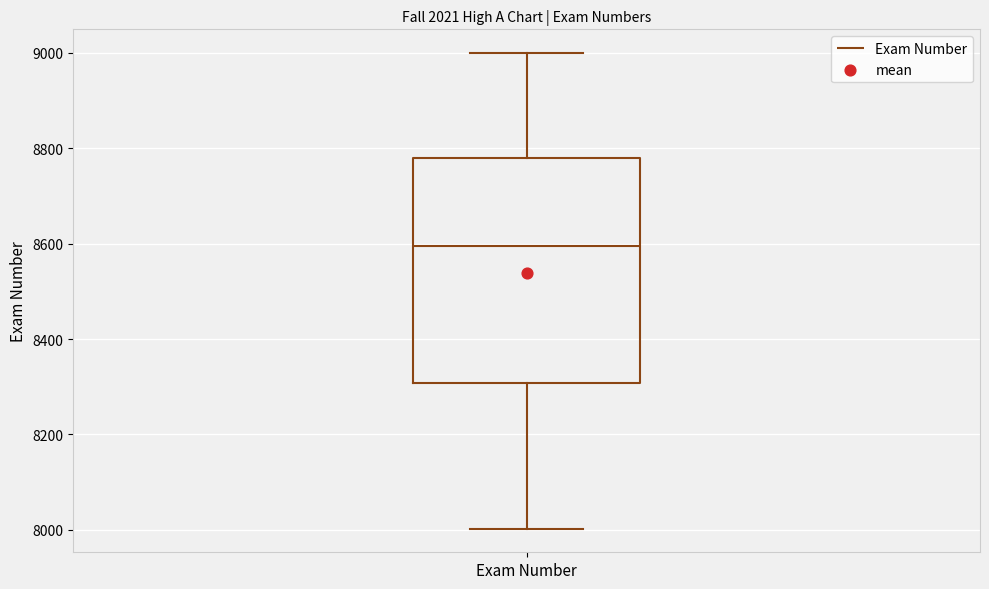

Transcribe this box plot: give where the median line is, the range the box spans, and where the two whiskers end, as read against the y-axis. The values are not printed on the chart, so give them approximately, as read against the axis.

median 8600, box 8300 to 8780, whiskers 8000 to 9000